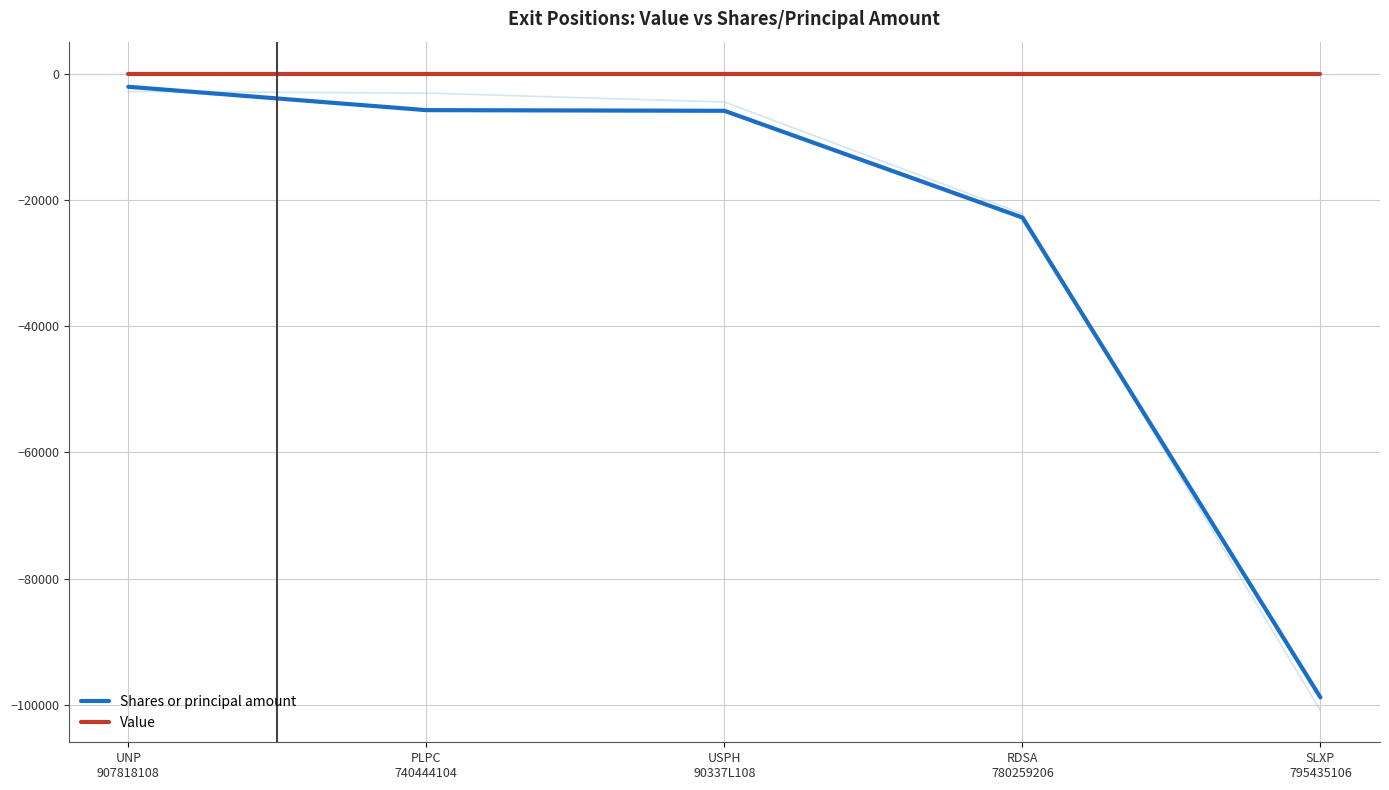

Reading left to right, extract all data points from this chart.

Shares or principal amount: UNP
907818108=-2100	PLPC
740444104=-5800	USPH
90337L108=-5902	RDSA
780259206=-22798	SLXP
795435106=-98791
Value: UNP
907818108=0	PLPC
740444104=0	USPH
90337L108=0	RDSA
780259206=0	SLXP
795435106=0